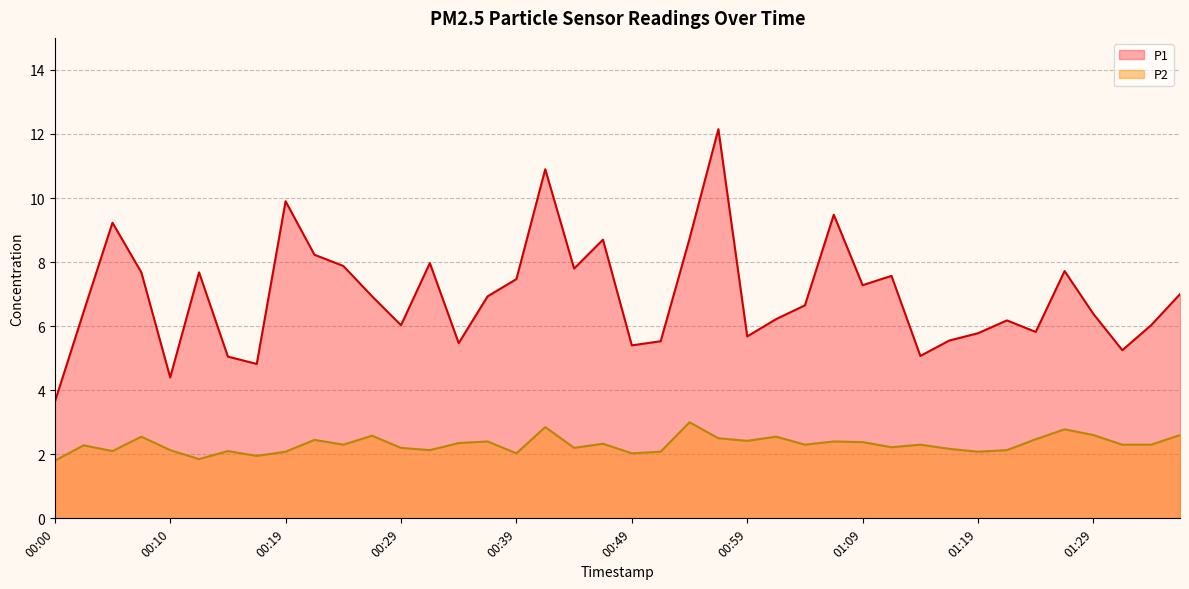

Reading left to right, what are all the values shown in this chart?

P1: 3.6	6.5	9.2	7.7	4.4	7.7	5.0	4.8	9.9	8.2	7.9	6.9	6.0	8.0	5.5	6.9	7.5	10.9	7.8	8.7	5.4	5.5	8.7	12.2	5.7	6.2	6.7	9.5	7.3	7.6	5.1	5.5	5.8	6.2	5.8	7.7	6.4	5.2	6.0	7.0
P2: 1.8	2.3	2.1	2.5	2.1	1.9	2.1	1.9	2.1	2.5	2.3	2.6	2.2	2.1	2.4	2.4	2.0	2.9	2.2	2.3	2.0	2.1	3.0	2.5	2.4	2.5	2.3	2.4	2.4	2.2	2.3	2.2	2.1	2.1	2.5	2.8	2.6	2.3	2.3	2.6